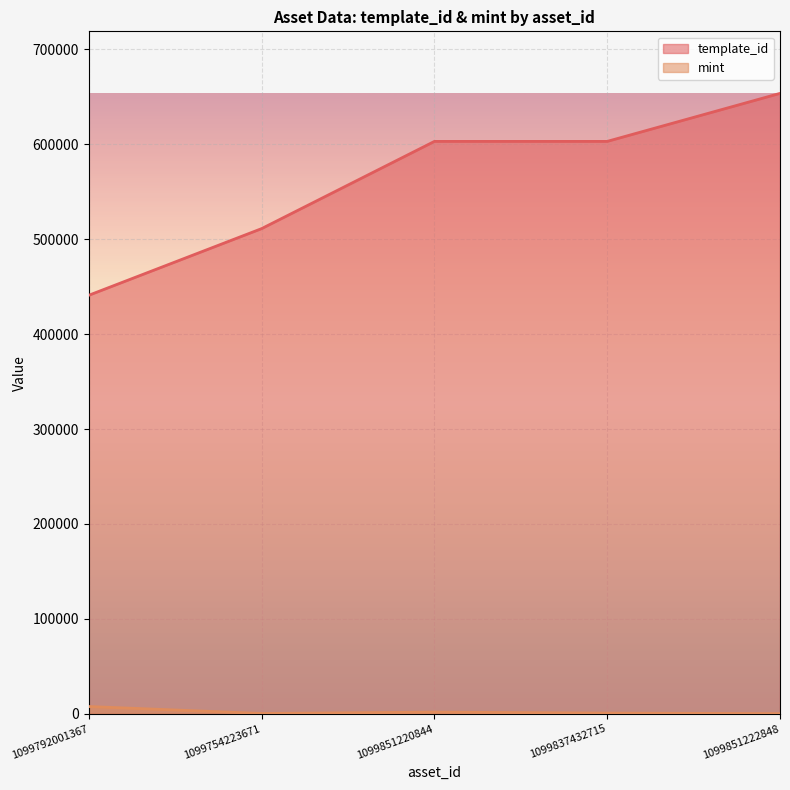

Which label corresponds to the smallest value in the chart?

1099851222848